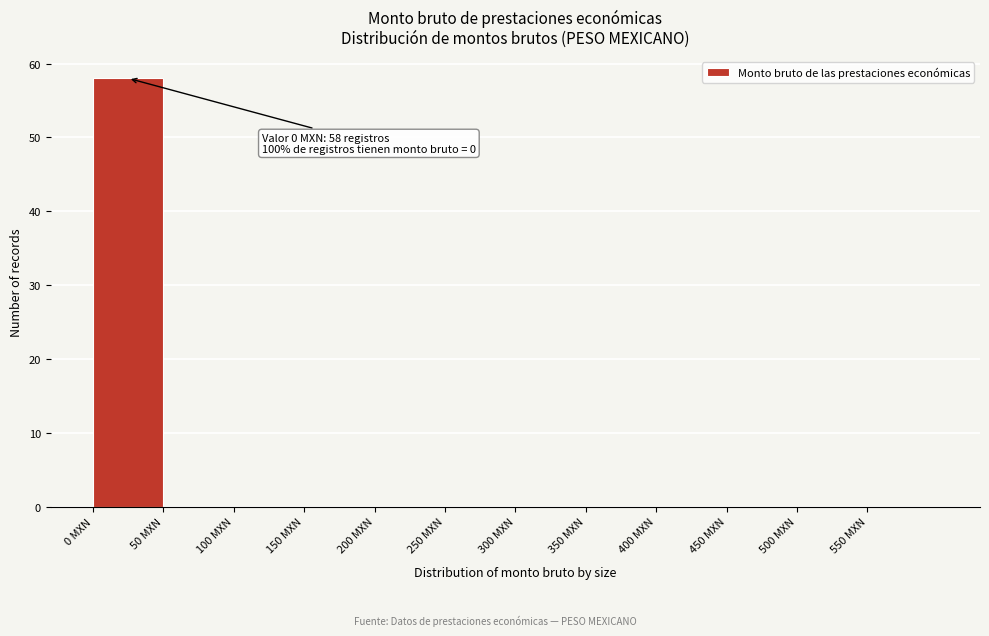

Which range on the x-axis has the tallest bar?

0 to 50